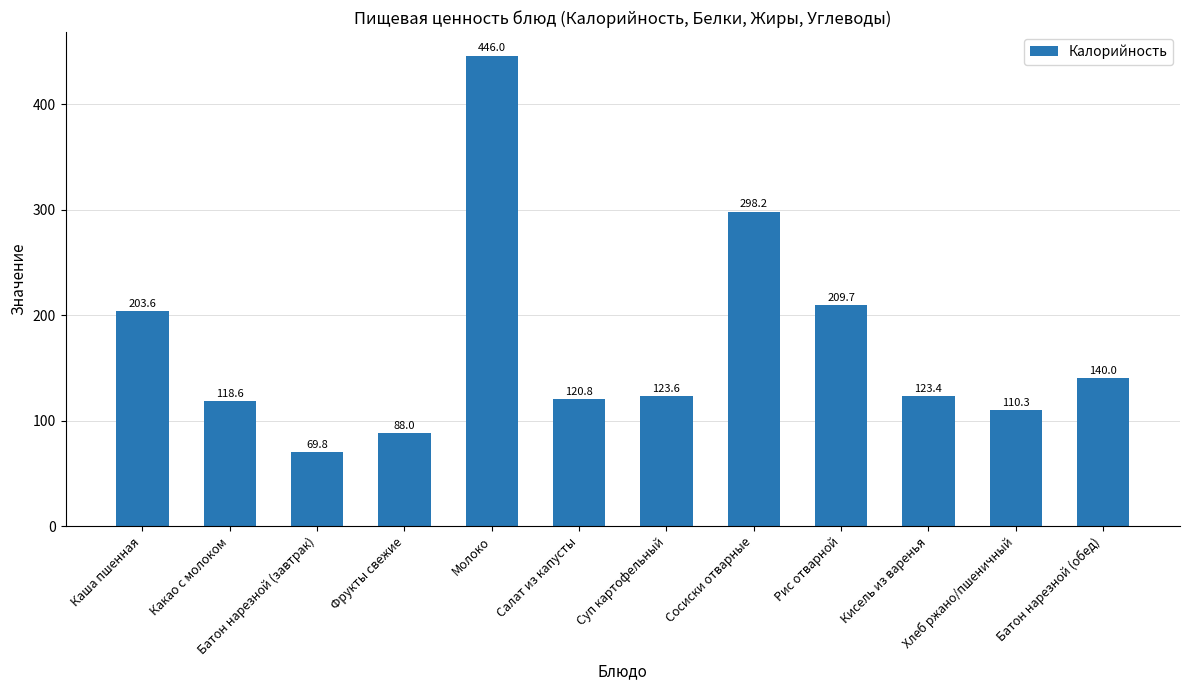

Count the number of categories in the chart.

12